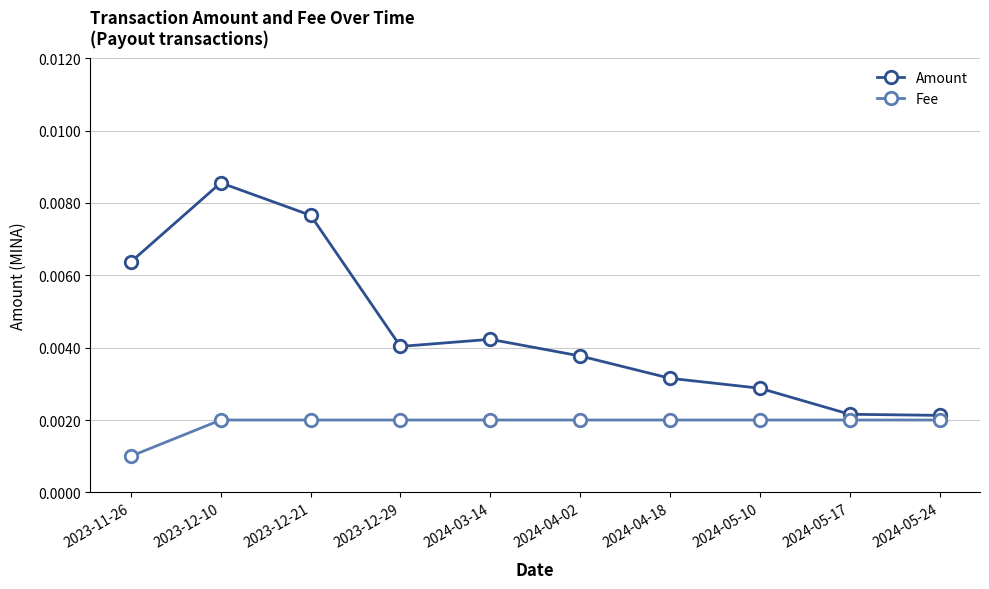

Which category has the lowest value across all series?

2023-11-26